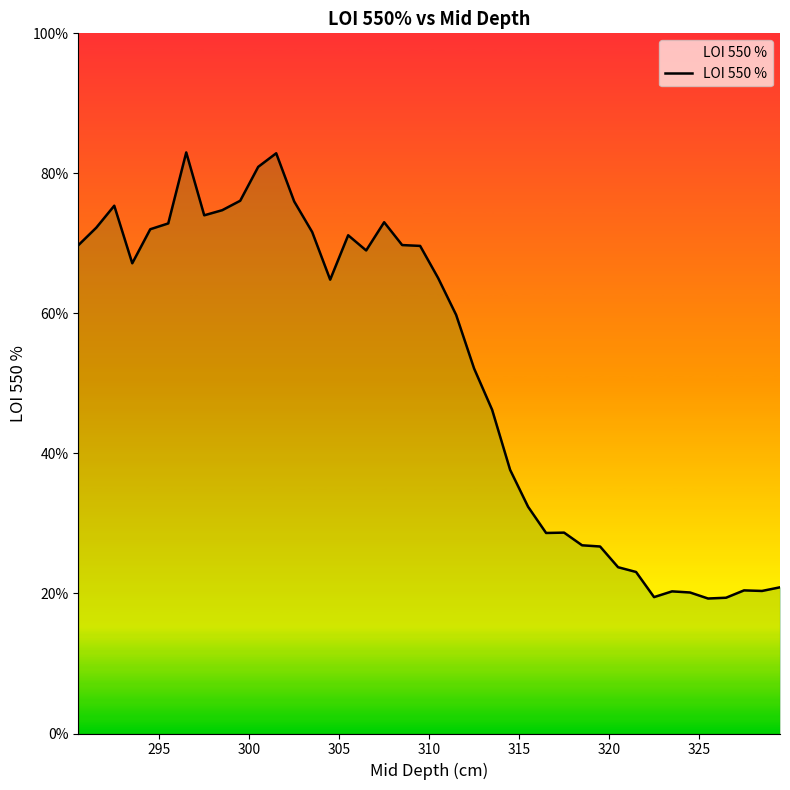

True or false: the data shows 15.1 at 315.

False